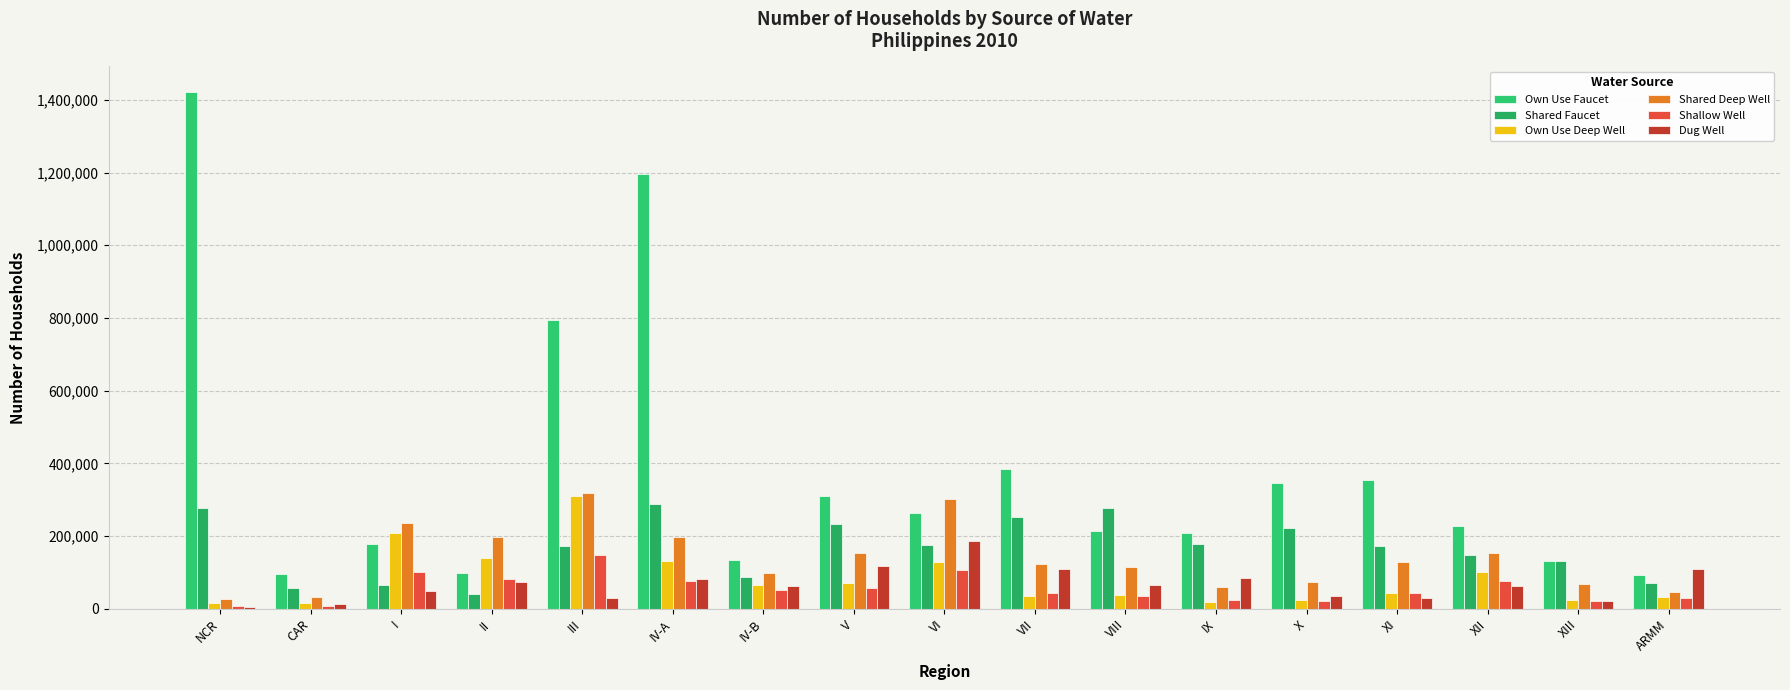

What is the difference between the highest and lowest values at VII?

349196